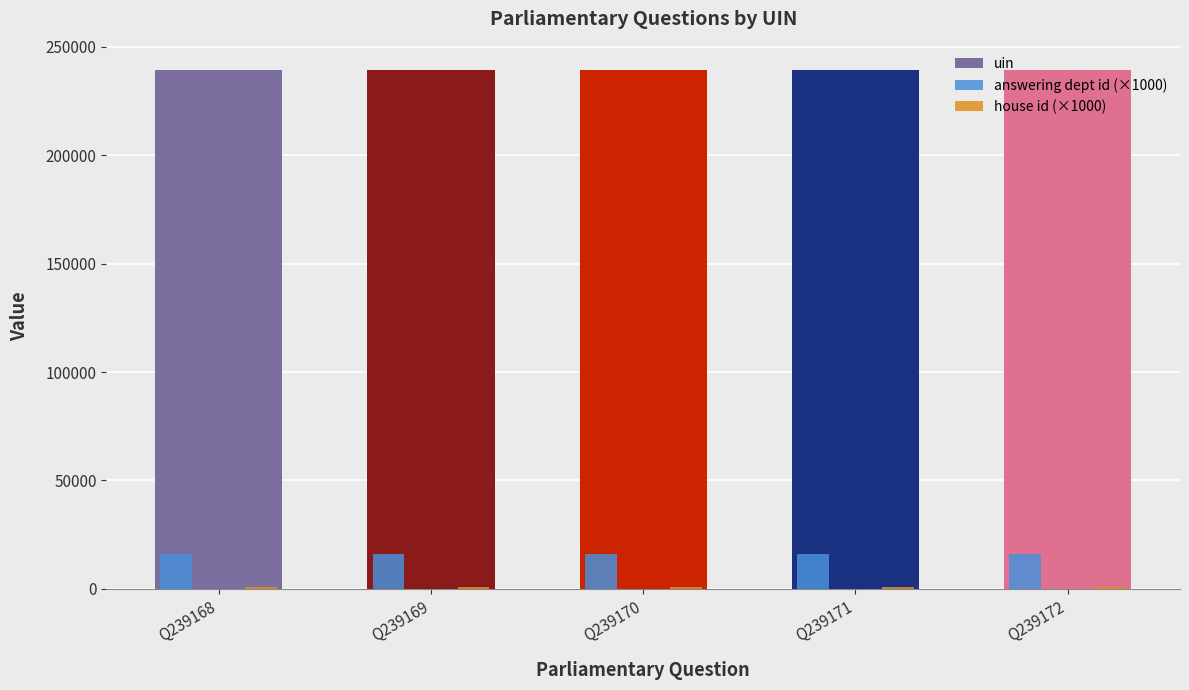

Is it true that answering dept id (×1000) equals 16000 at Q239171?

True